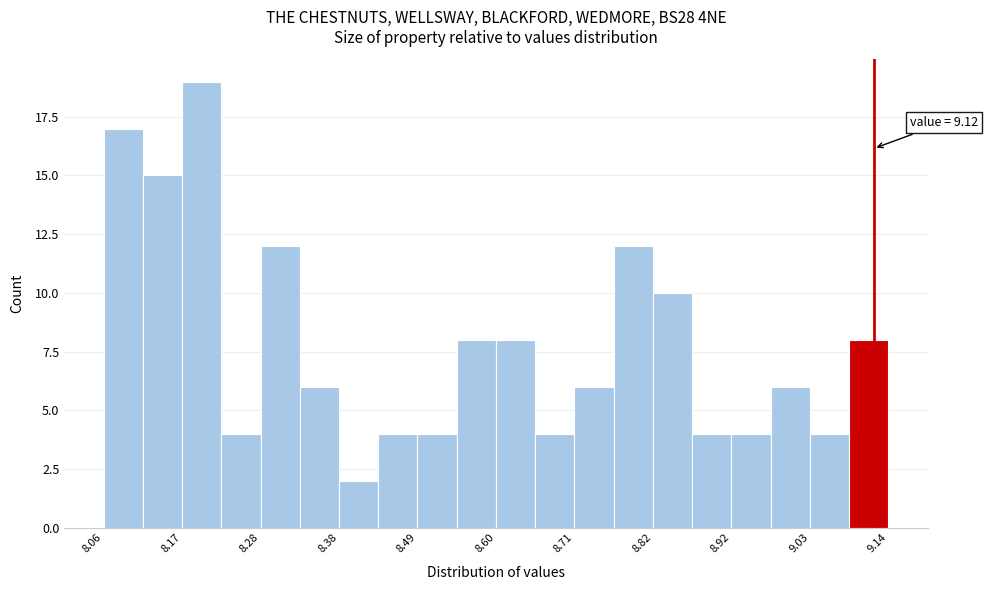

Read against the x-axis, roughly where is the centre of the tallest bar?

8.20